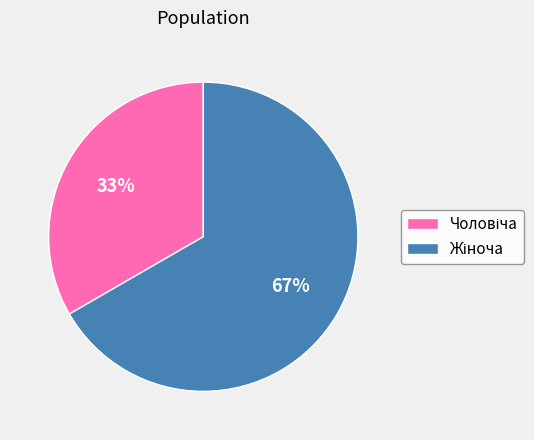

Is there any slice that represents more than half of the pie?

Yes